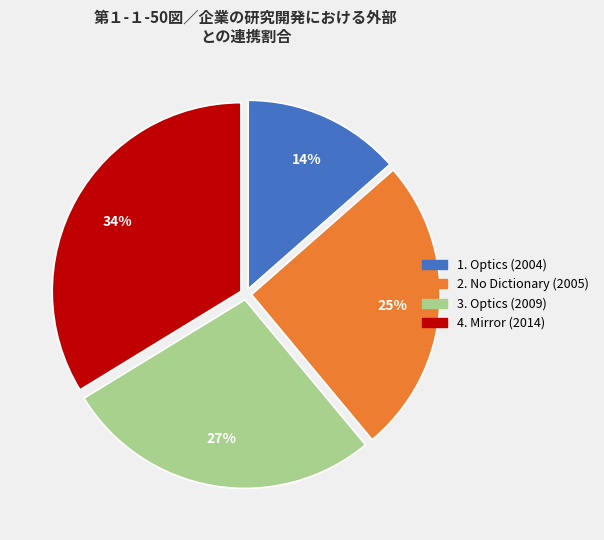

To the nearest percent, what is the difference between the largest and smallest slice percentages?

20%